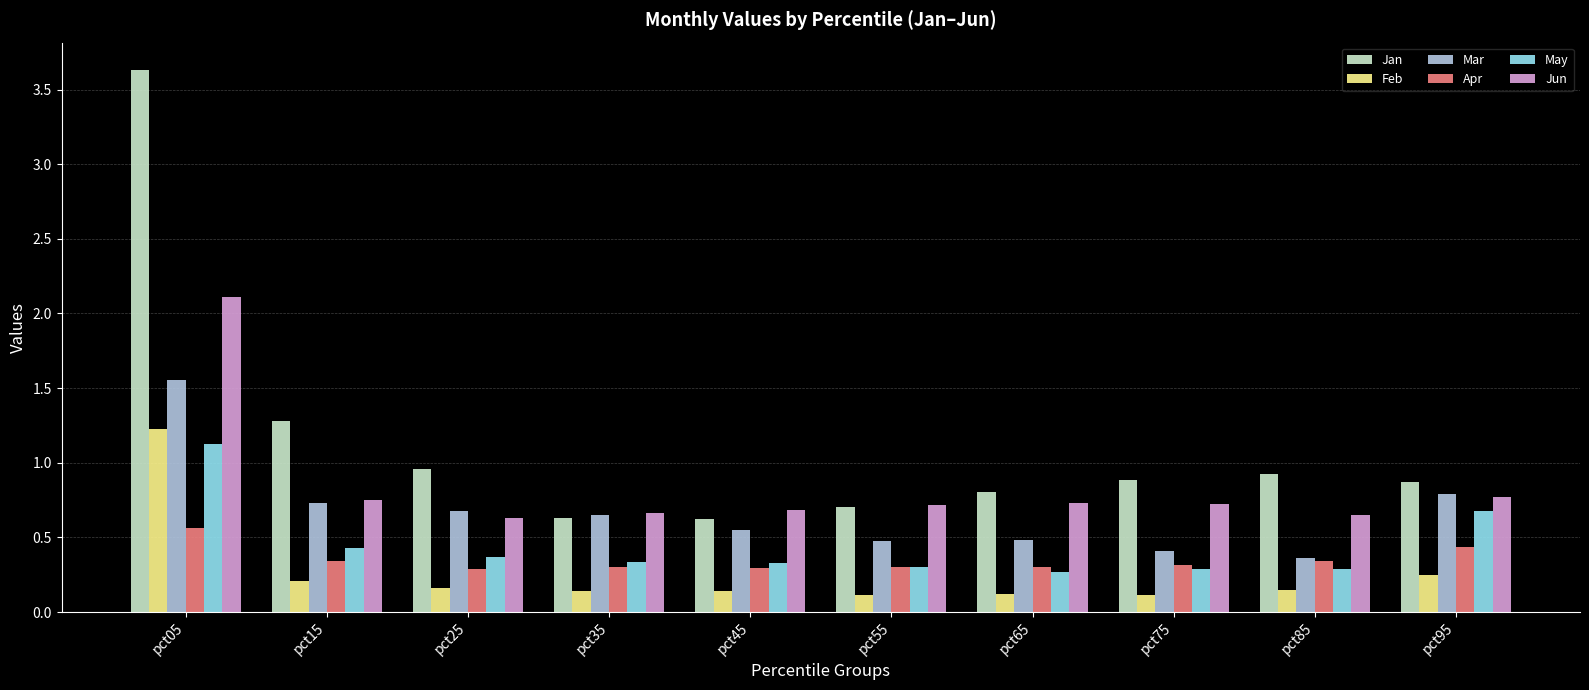

The Mar series shows 0.2 at pct75. True or false?

False